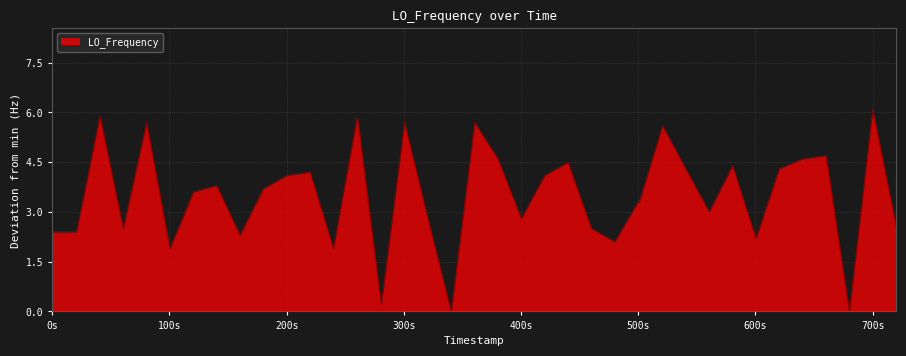

True or false: there are more than 1 points higher than both neighbors.

True